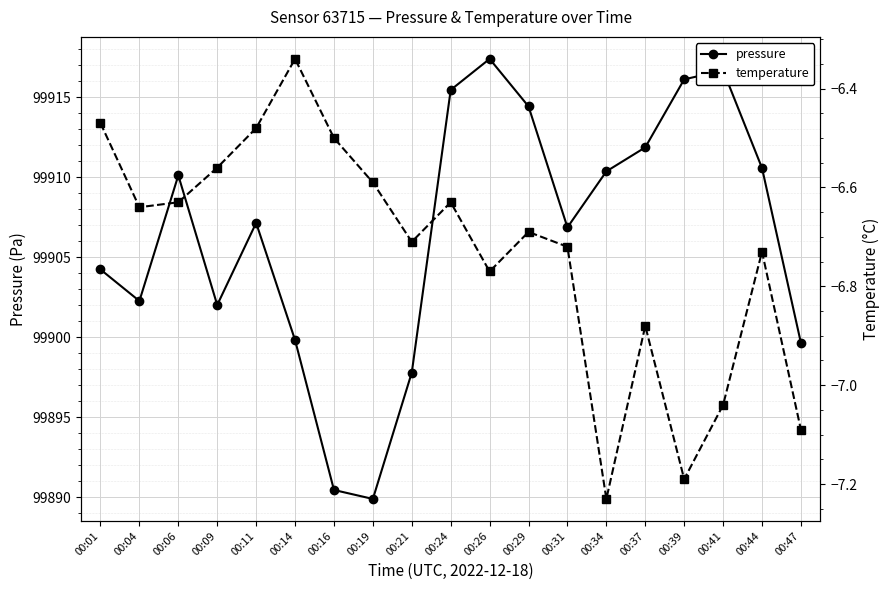

Where is temperature nearest to the value -6?

00:14